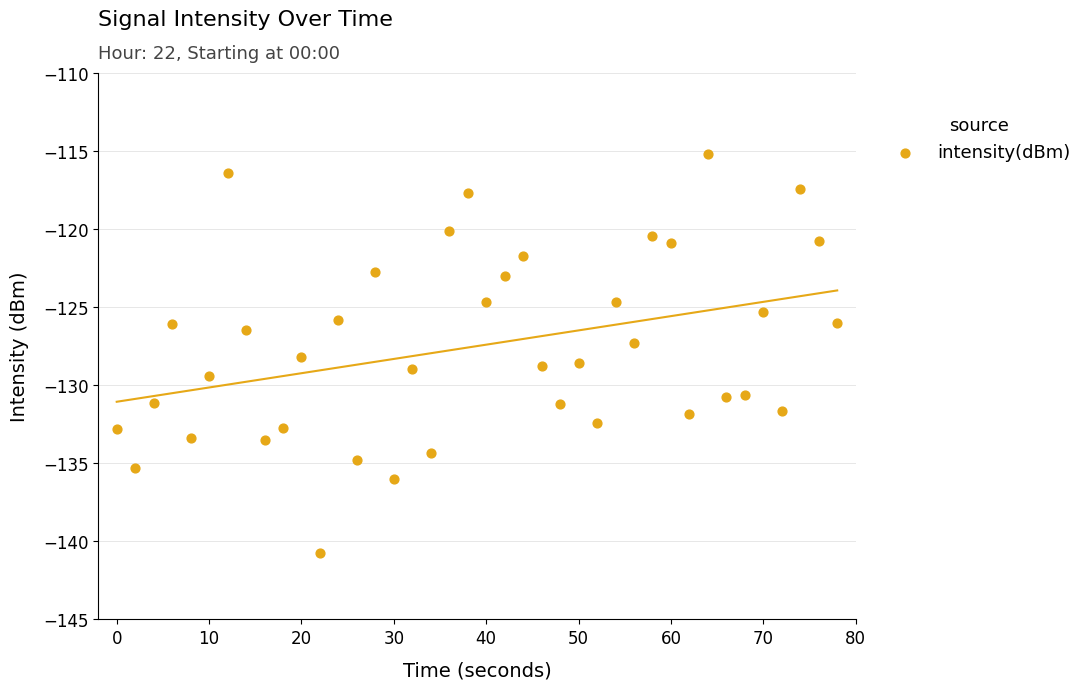

What is the range of X values (max minus min)?

78.0